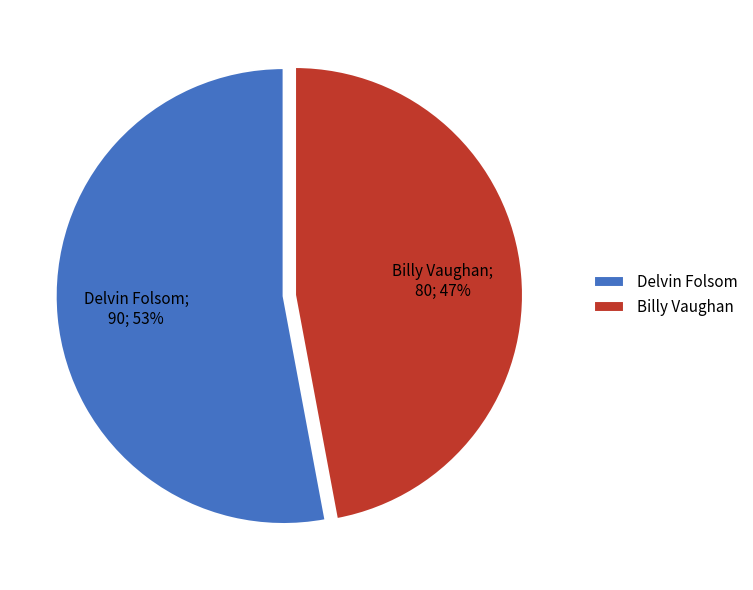

The Billy Vaughan slice represents 61% of the pie. True or false?

False